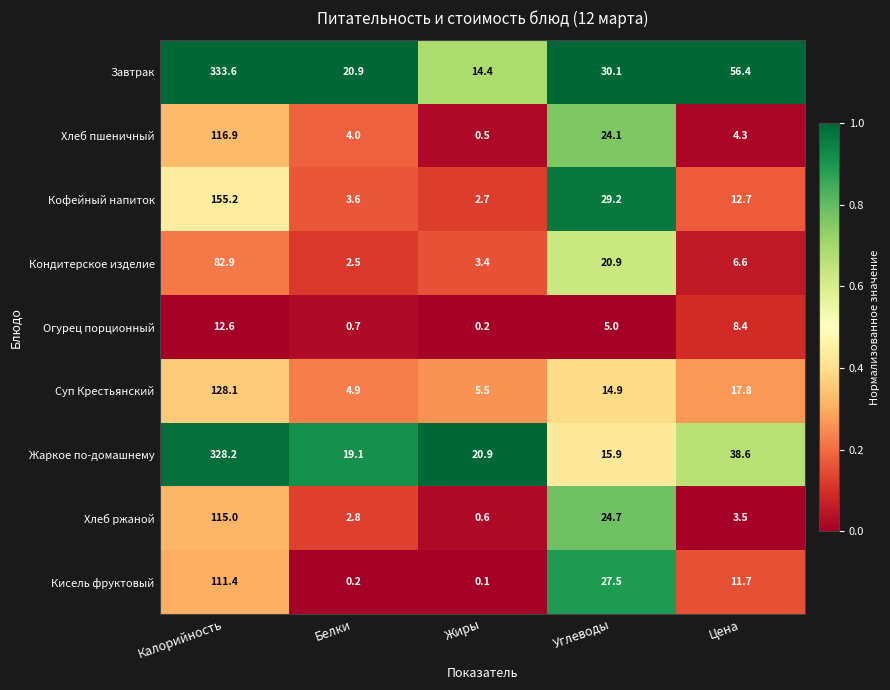

What is the average value of the Огурец порционный series?

5.4